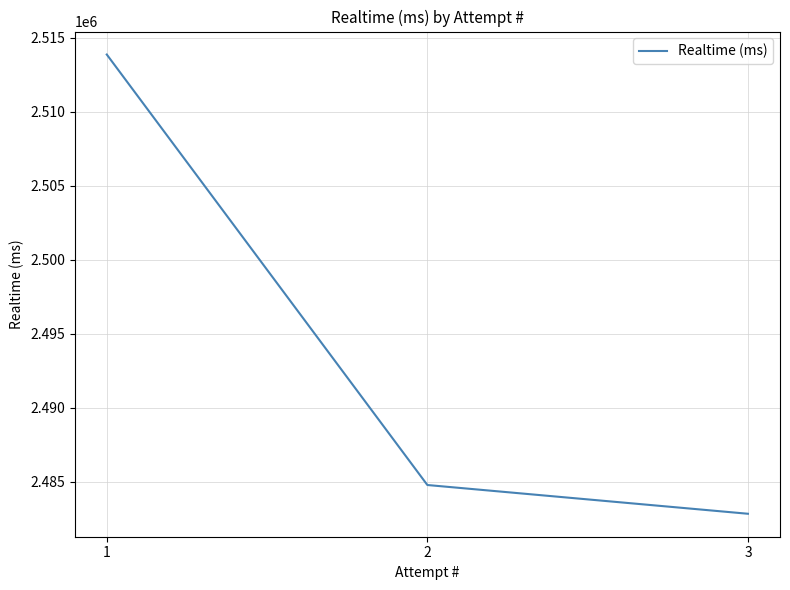

What is the sum of all values?

7481499